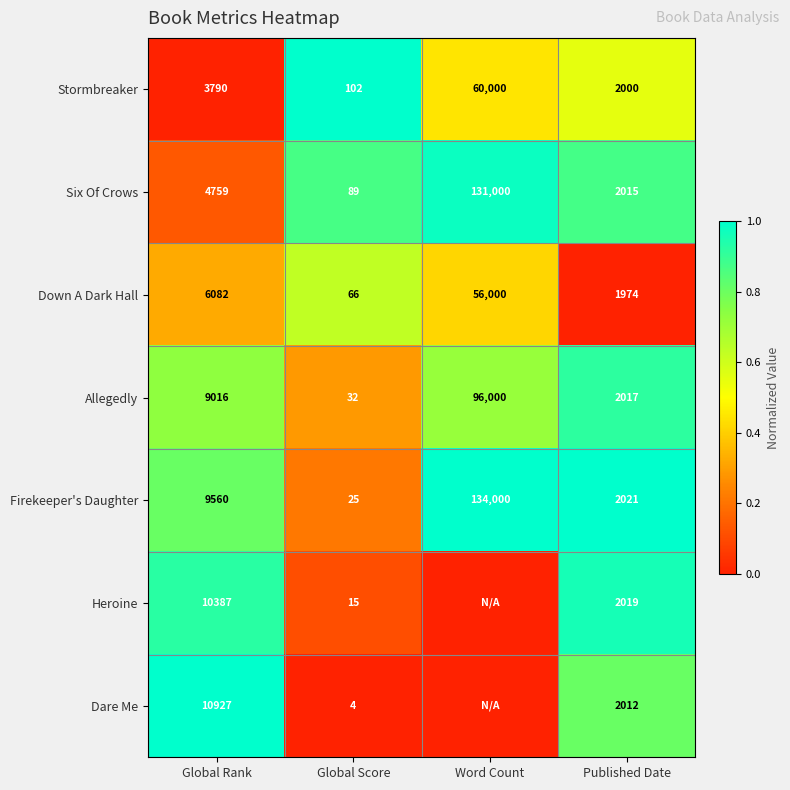

What value does the Down A Dark Hall series have at Word Count?

56000